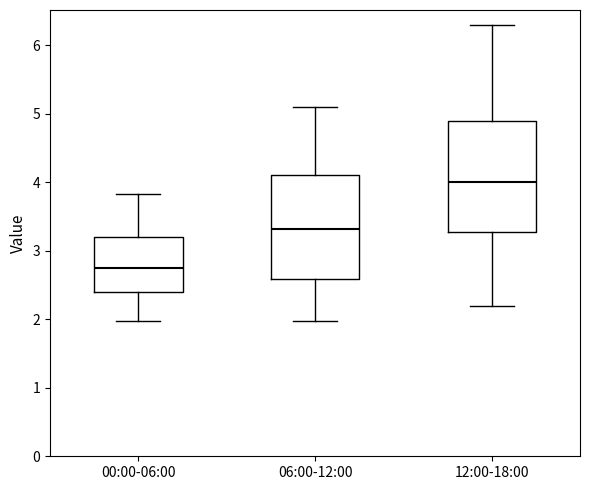

Reading left to right, transcribe this box plot: for each box, give where its median line is, the range the box spans, and where its two whiskers end, as read against the y-axis. The values are not printed on the chart, so give them approximately, as read against the axis.

00:00-06:00: median 2.8, box 2.4 to 3.2, whiskers 2.0 to 3.8
06:00-12:00: median 3.3, box 2.6 to 4.1, whiskers 2.0 to 5.1
12:00-18:00: median 4.0, box 3.3 to 4.9, whiskers 2.2 to 6.3